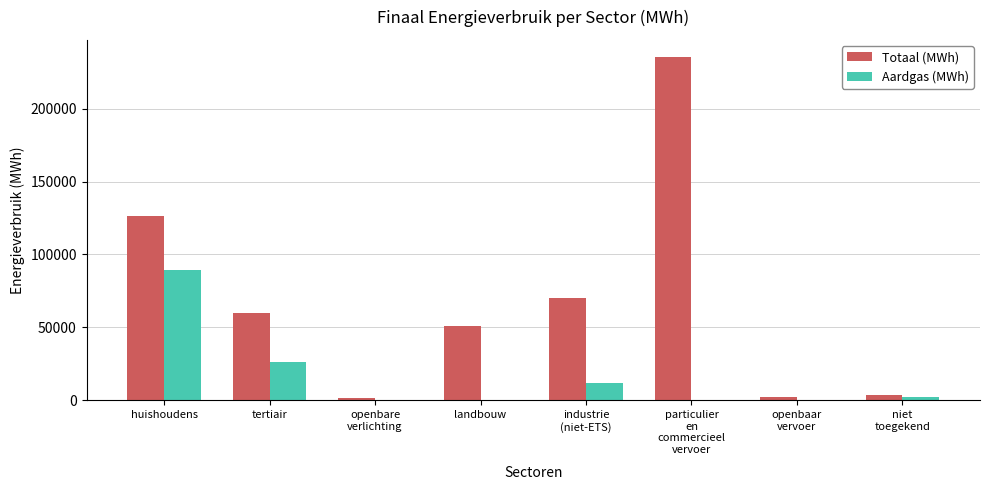

What is the maximum value shown in the chart?

235307.6